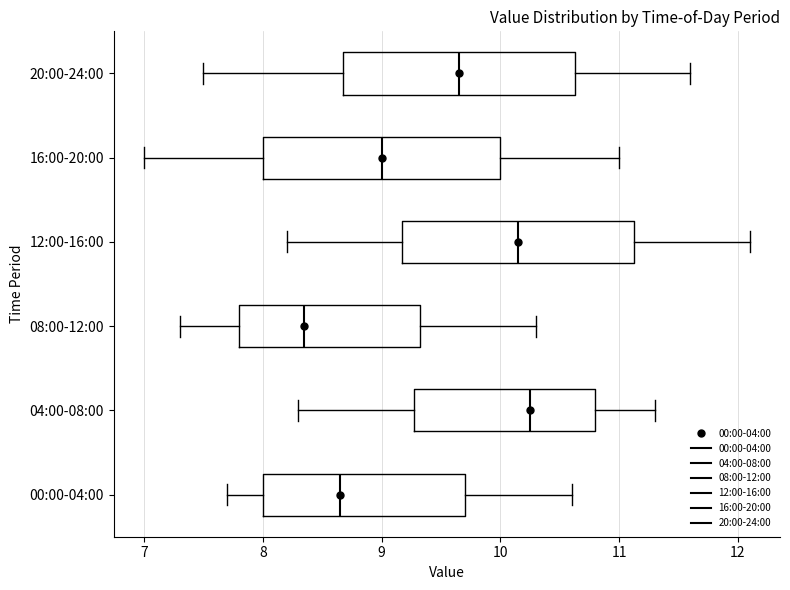

Where is the left edge of the box for 20:00-24:00 on the x-axis? The values are not printed on the chart, so give them approximately, as read against the axis.

8.7